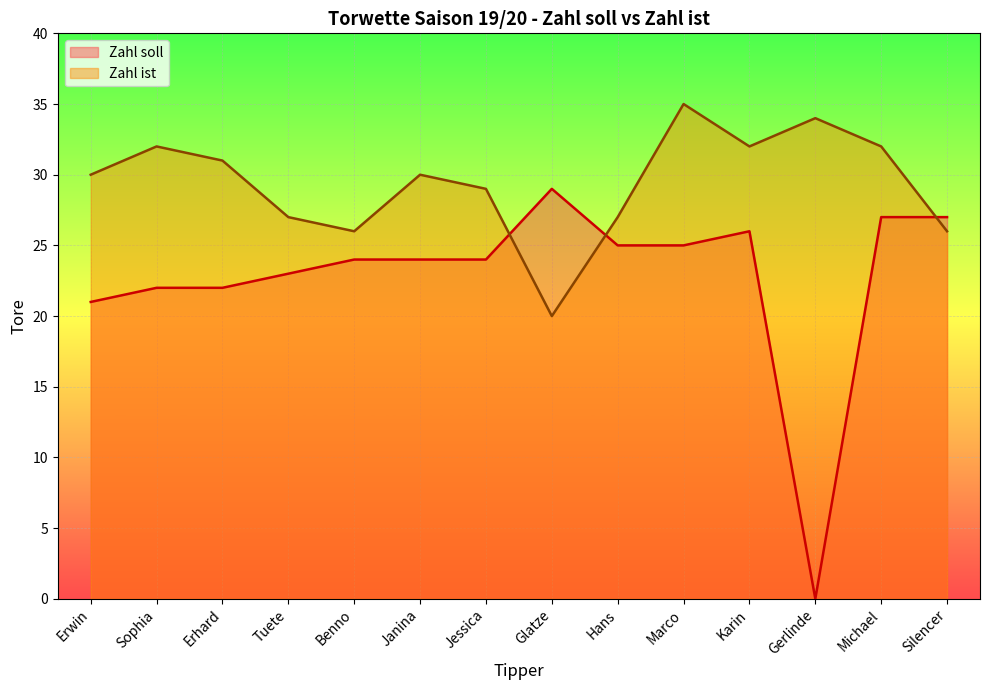

Rank the categories by Zahl soll value from highest to lowest.

Glatze, Michael, Silencer, Karin, Hans, Marco, Benno, Janina, Jessica, Tuete, Sophia, Erhard, Erwin, Gerlinde